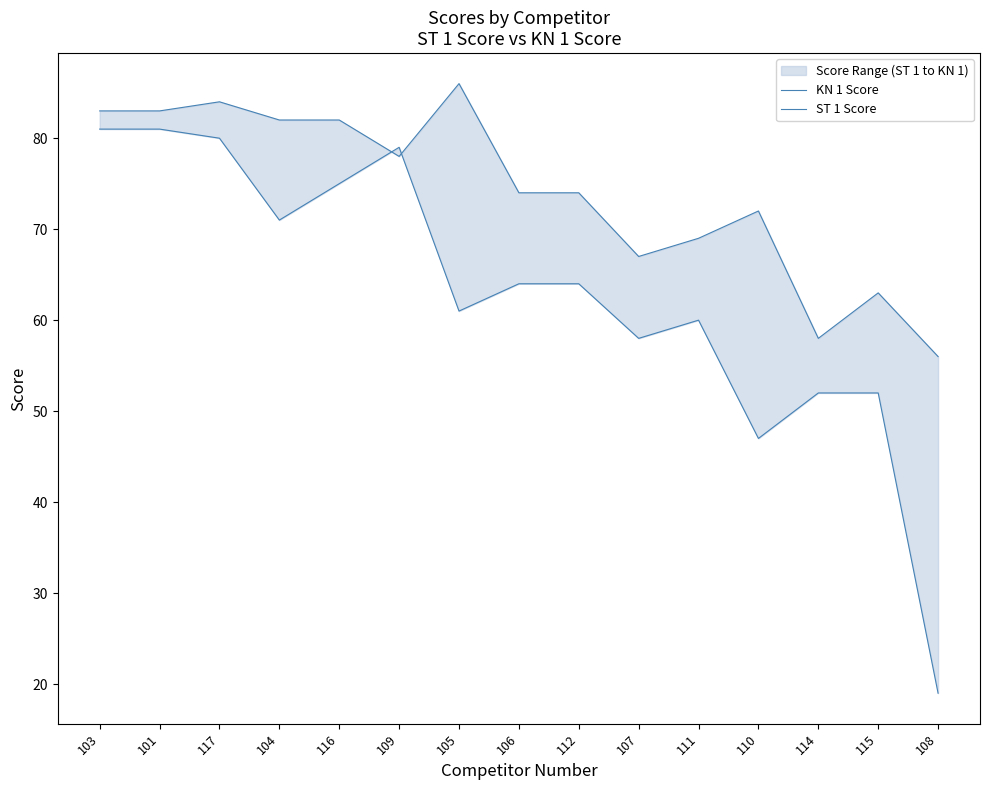

Which series ends up on top after the final intersection of KN 1 Score and ST 1 Score?

KN 1 Score